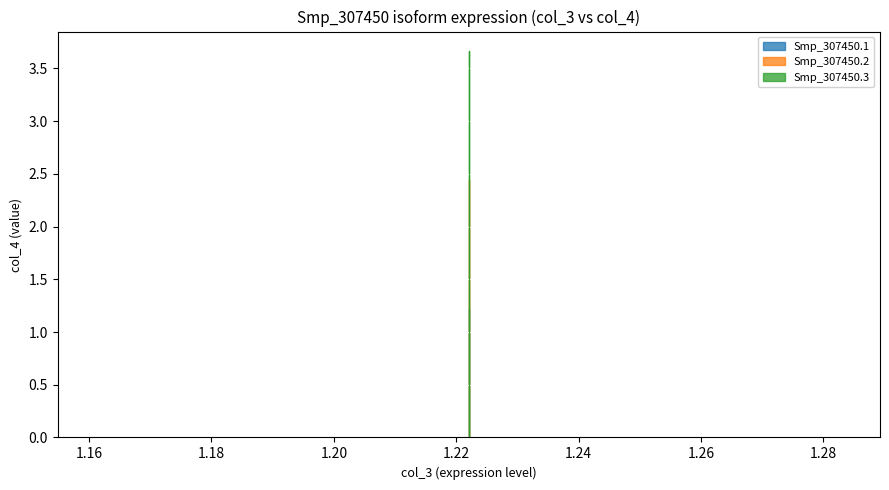

Which series has the widest spread of values?

Smp_307450.3